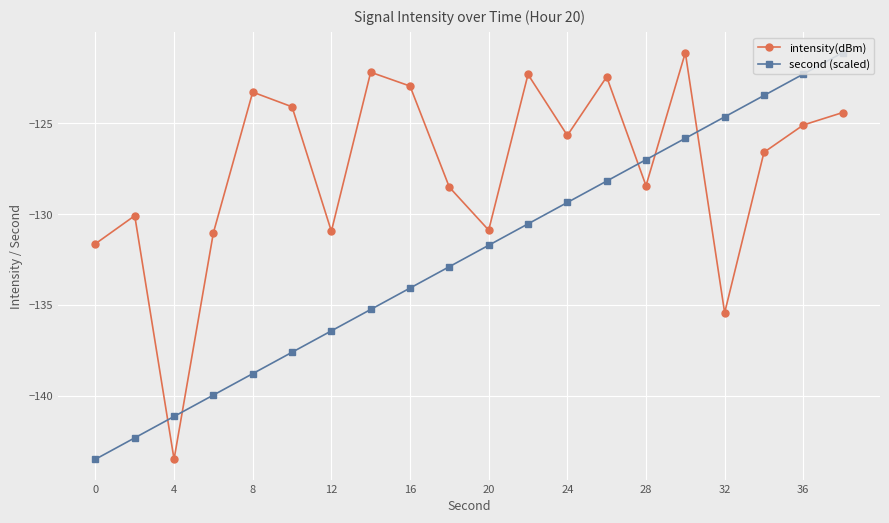

Does the chart display data point markers on the line(s)?

Yes